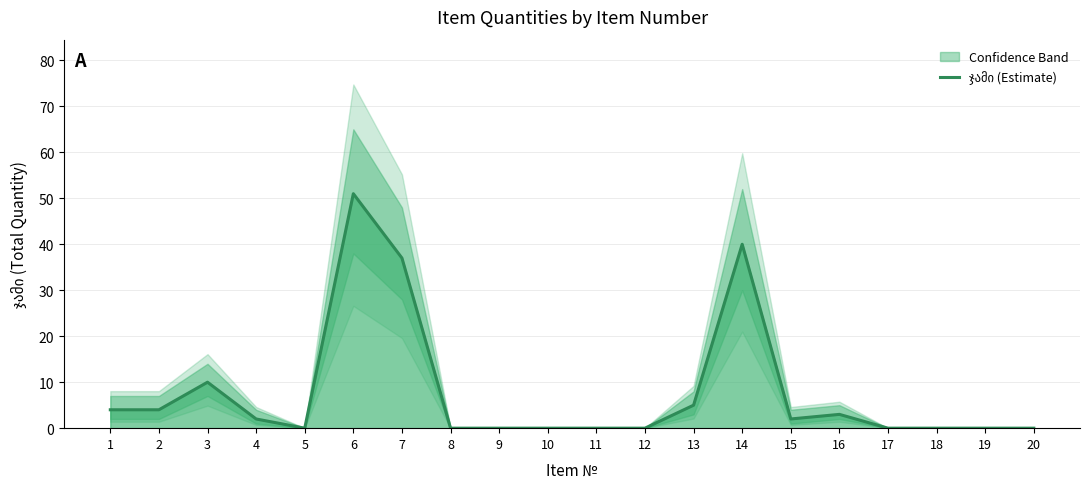

What is the change in value from 4 to 12?

-2